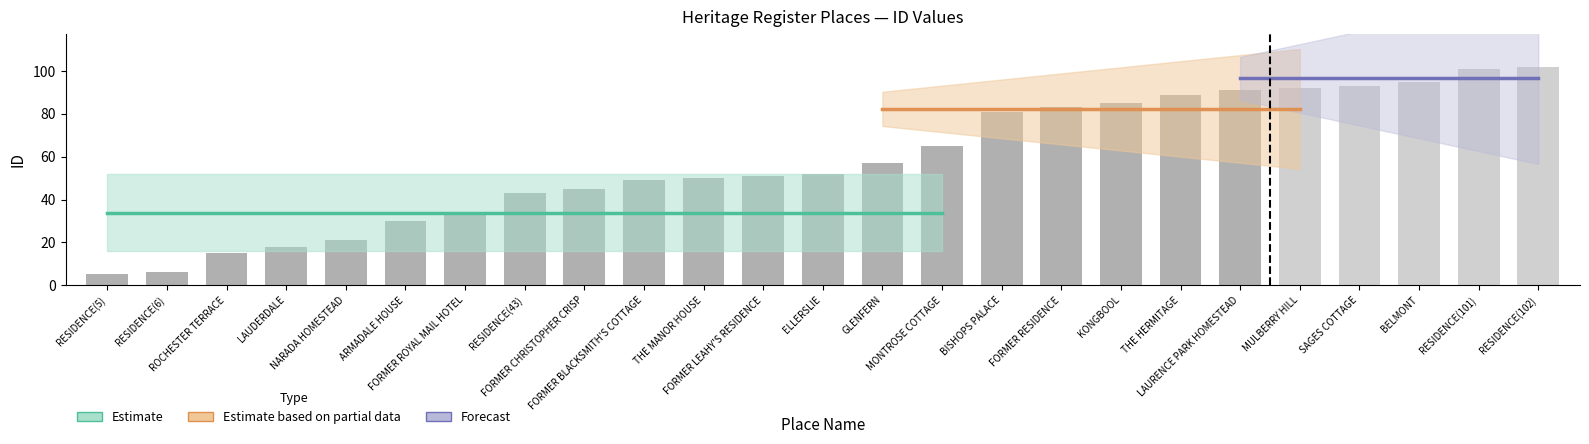

List the labels in order of value, largest first.

RESIDENCE(102), RESIDENCE(101), BELMONT, SAGES COTTAGE, MULBERRY HILL, LAURENCE PARK HOMESTEAD, THE HERMITAGE, KONGBOOL, FORMER RESIDENCE, BISHOPS PALACE, MONTROSE COTTAGE, GLENFERN, ELLERSLIE, FORMER LEAHY'S RESIDENCE, THE MANOR HOUSE, FORMER BLACKSMITH'S COTTAGE, FORMER CHRISTOPHER CRISP, RESIDENCE(43), FORMER ROYAL MAIL HOTEL, ARMADALE HOUSE, NARADA HOMESTEAD, LAUDERDALE, ROCHESTER TERRACE, RESIDENCE(6), RESIDENCE(5)